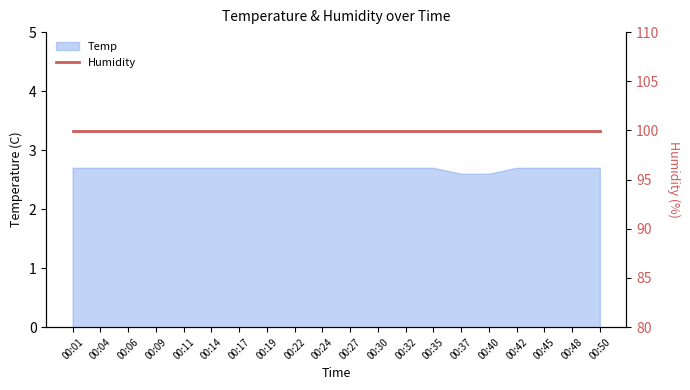

What is the highest value of the Temp series?

2.7